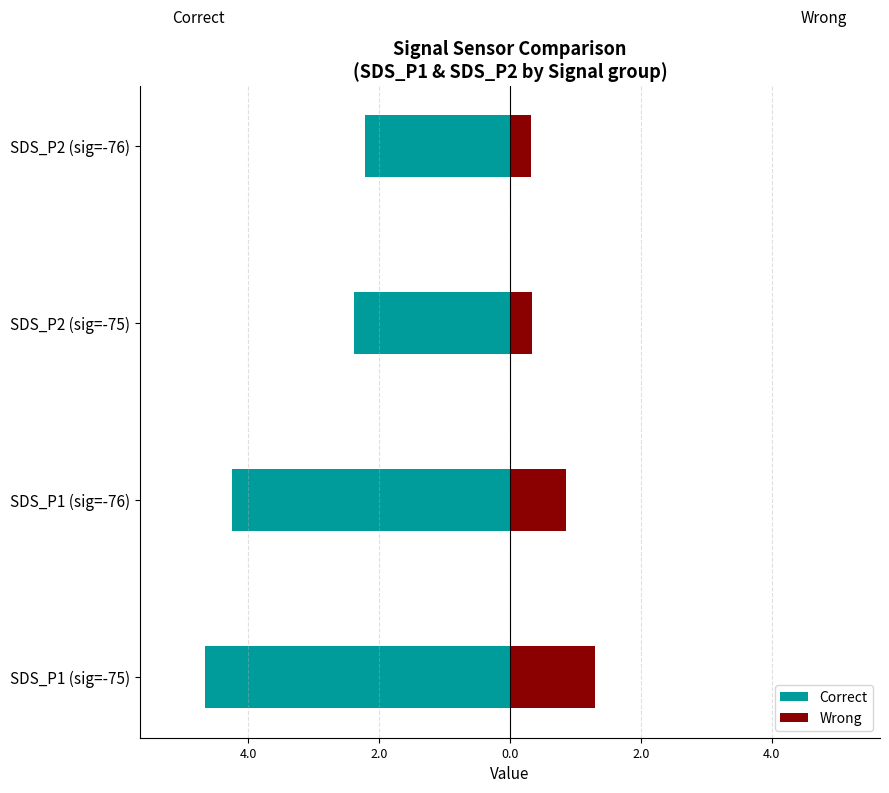

What is the average value of the Wrong series?

0.7